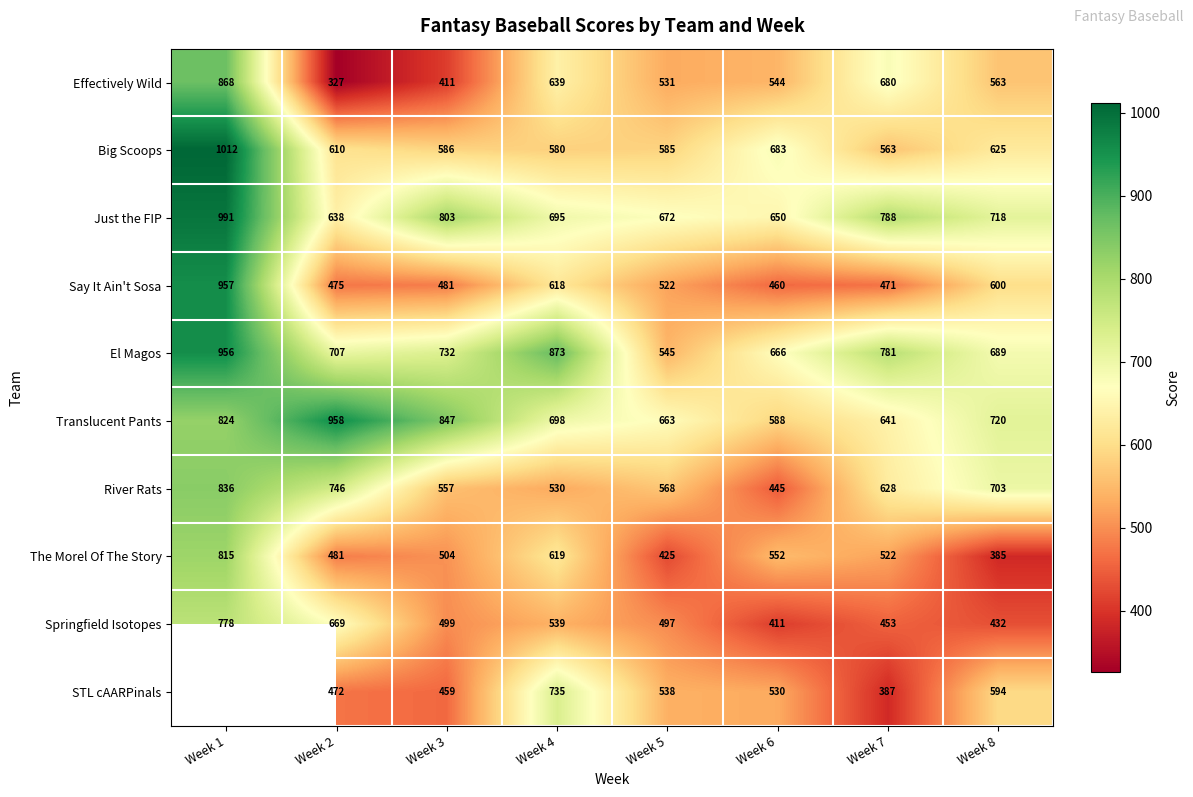

Which label corresponds to the smallest value in the chart?

Week 2